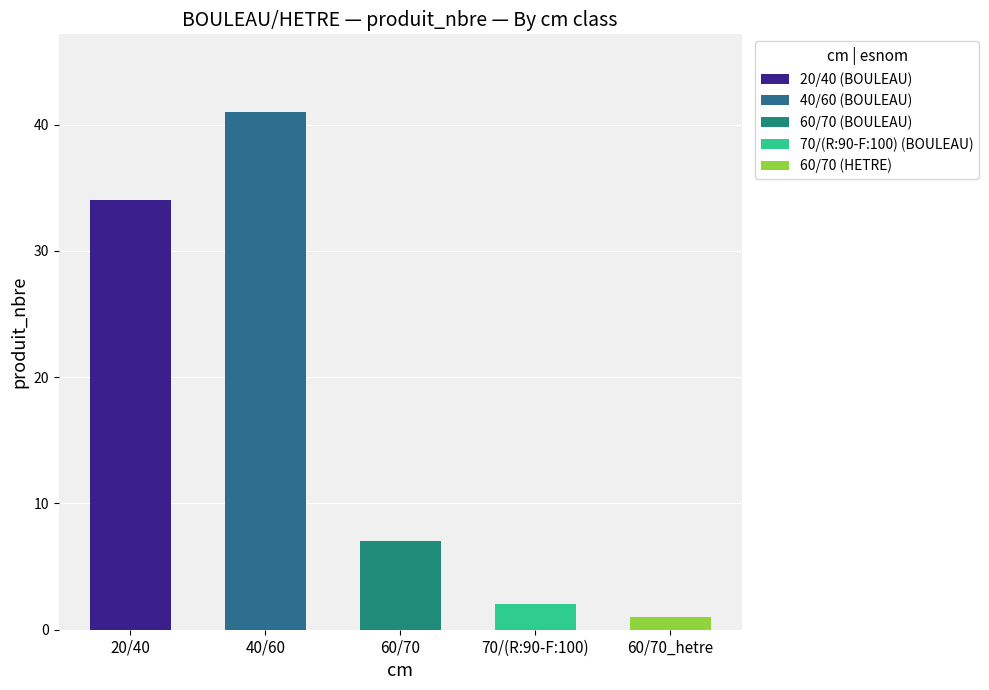

Which series has the widest spread of values?

produit_nbre